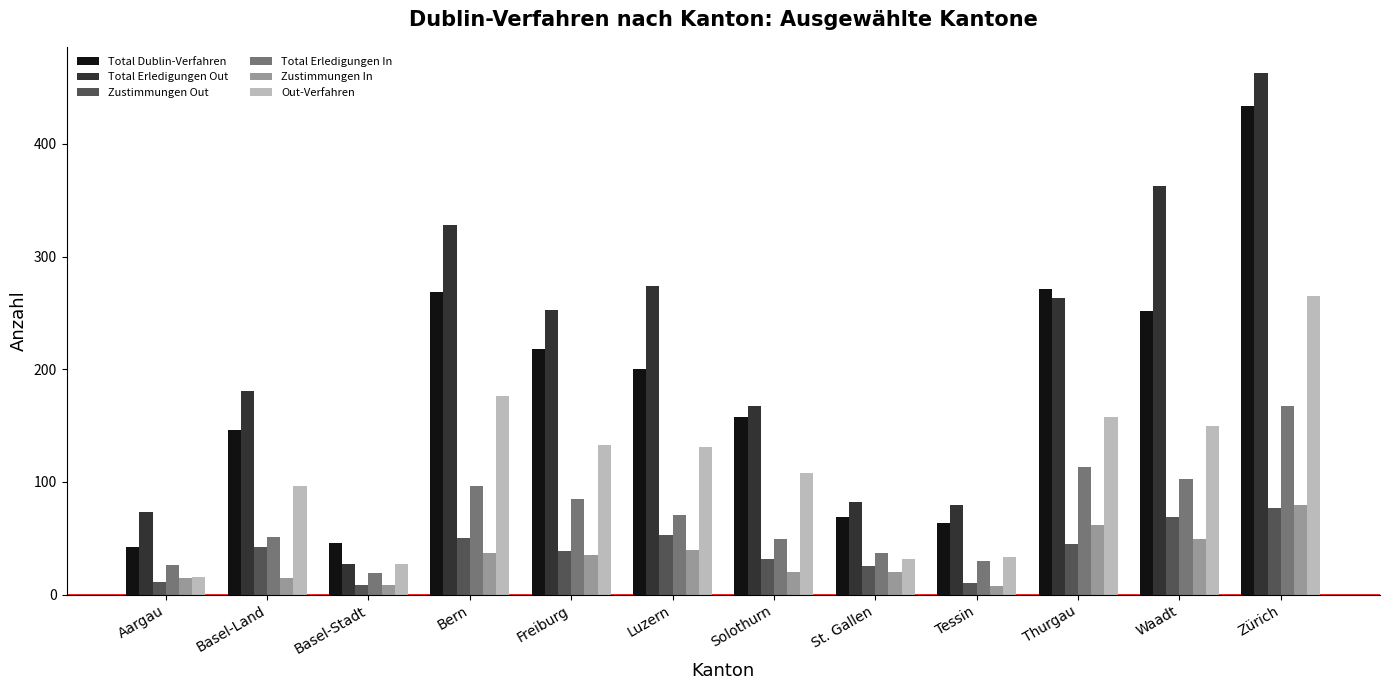

How many bars are there in total?

72